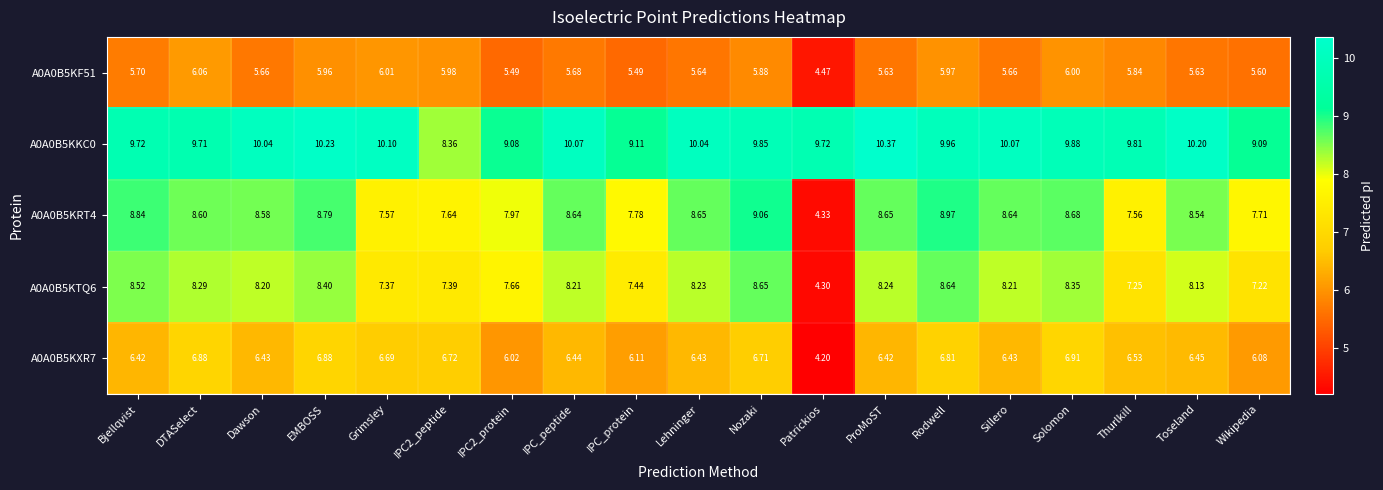

Which series changed the most between IPC_protein and Sillero?

A0A0B5KKC0